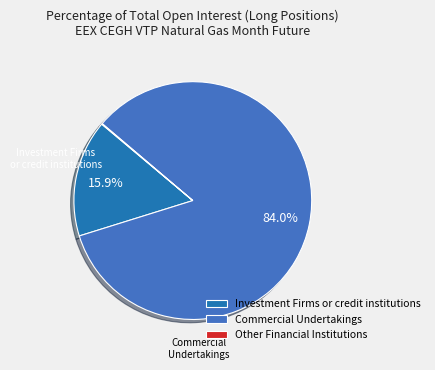

Which slice is the largest?

Commercial Undertakings